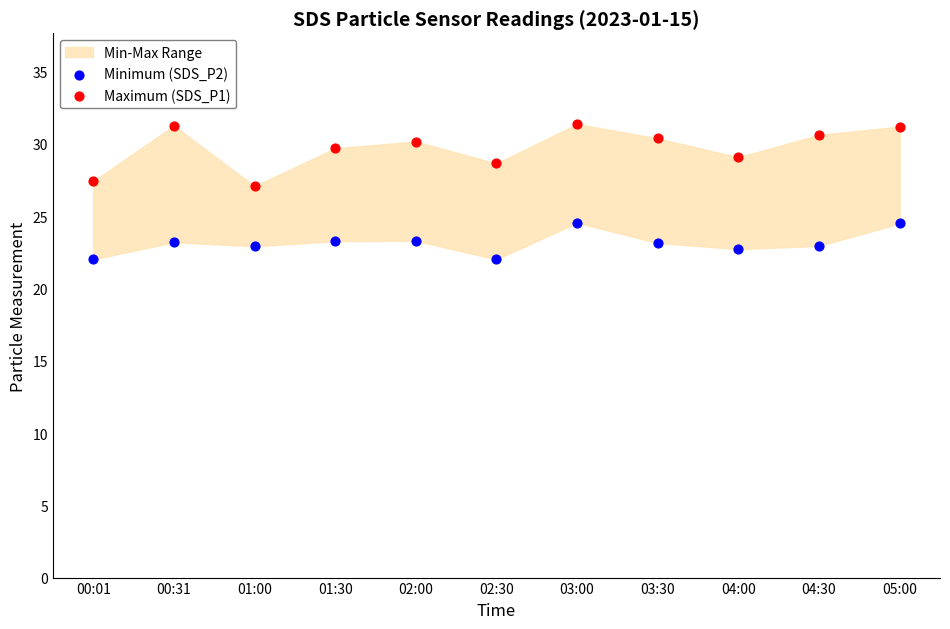

Across all data points, what is the range of Y values (max minus min)?

9.4